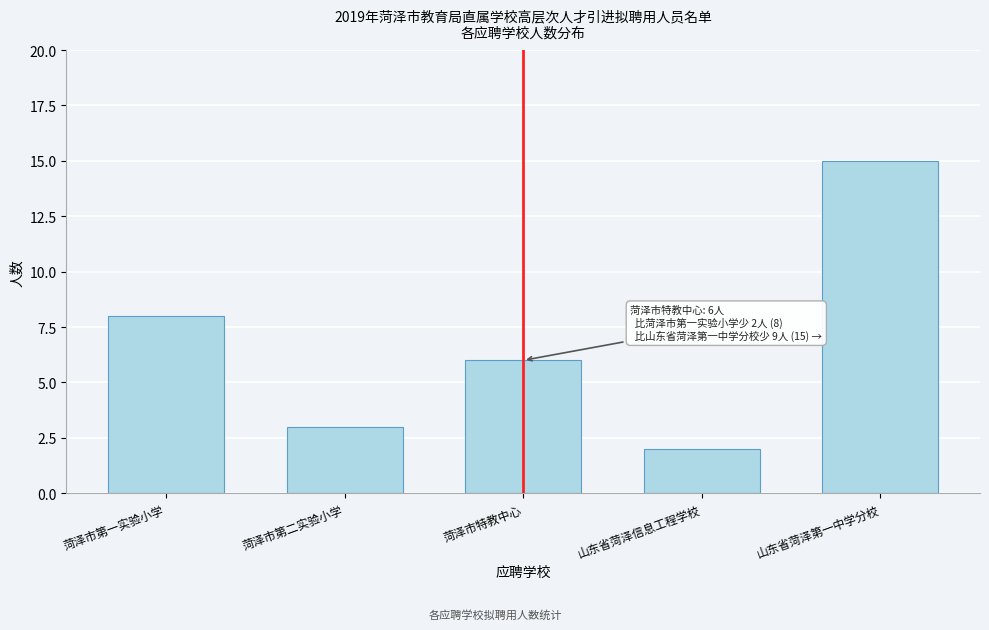

Reading left to right, transcribe all the data shown in this chart.

菏泽市第一实验小学=8	菏泽市第二实验小学=3	菏泽市特教中心=6	山东省菏泽信息工程学校=2	山东省菏泽第一中学分校=15